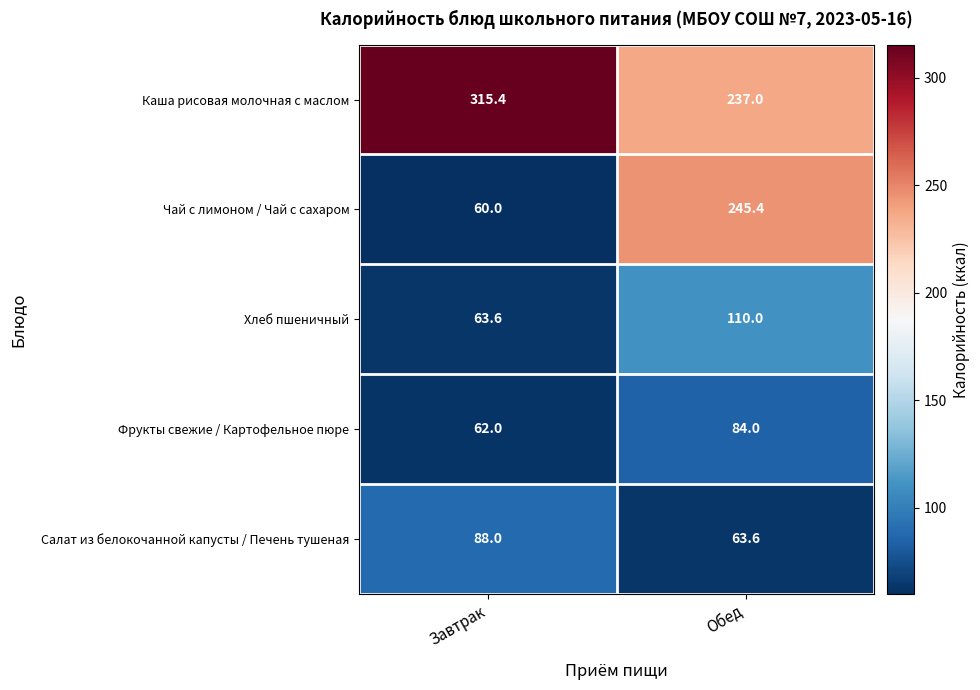

Rank the series by their maximum value, from highest to lowest.

Каша рисовая молочная с маслом, Чай с лимоном / Чай с сахаром, Хлеб пшеничный, Салат из белокочанной капусты / Печень тушеная, Фрукты свежие / Картофельное пюре